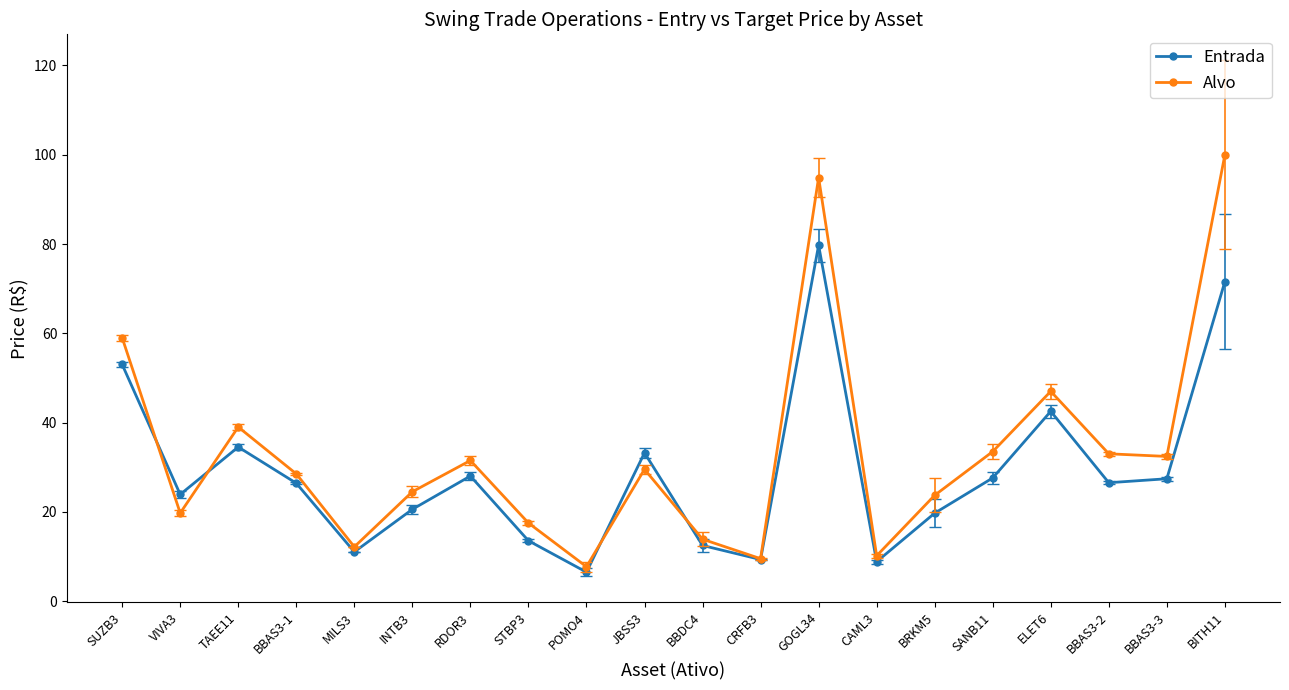

What is the average value of the Alvo series?

33.3